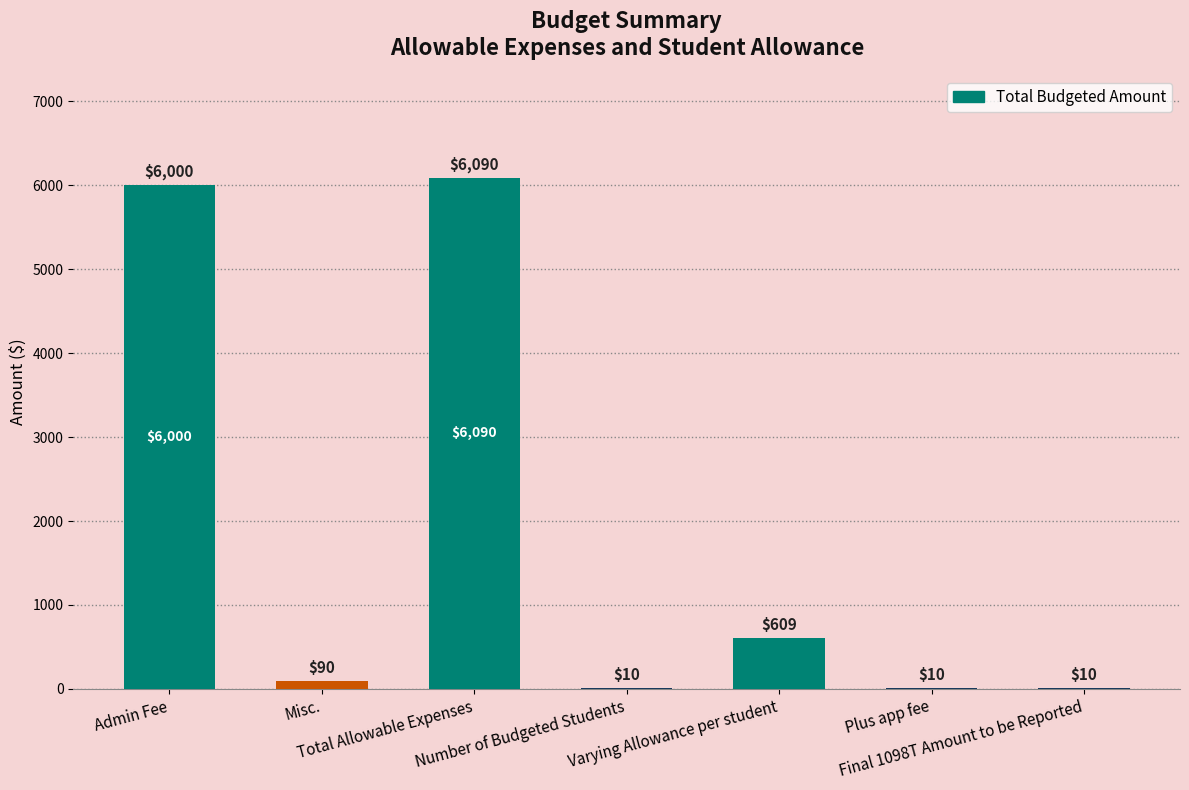

What is the sum of all values?

12819